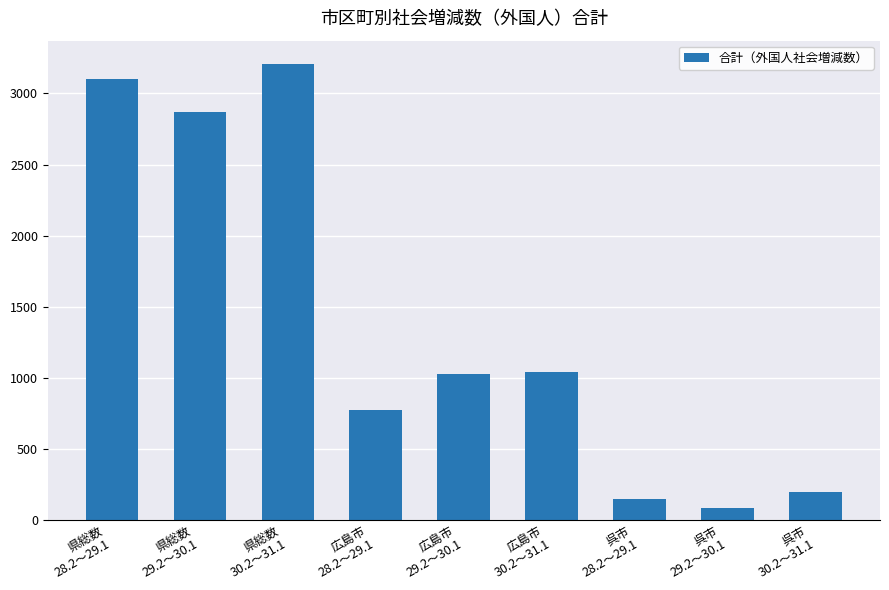

How many data points are less than 1027?

4